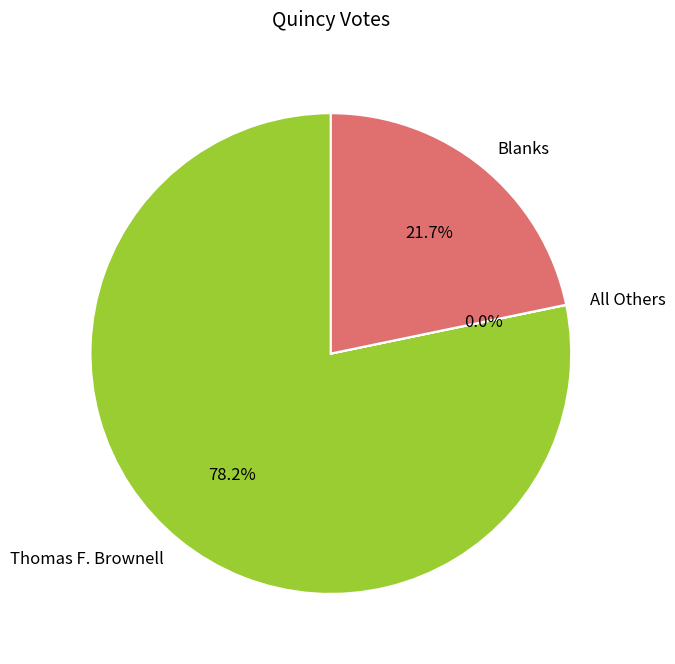

Which slice is the largest?

Thomas F. Brownell